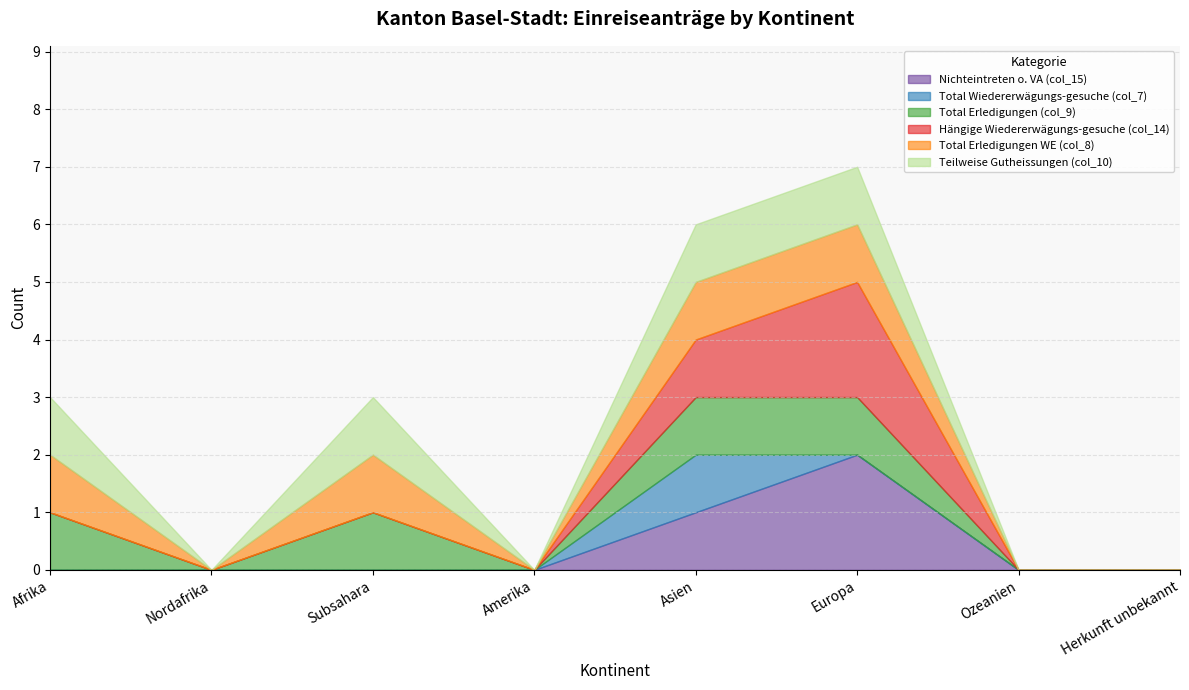

True or false: Total Wiedererwägungs-gesuche (col_7) and Hängige Wiedererwägungs-gesuche (col_14) cross at least once.

False